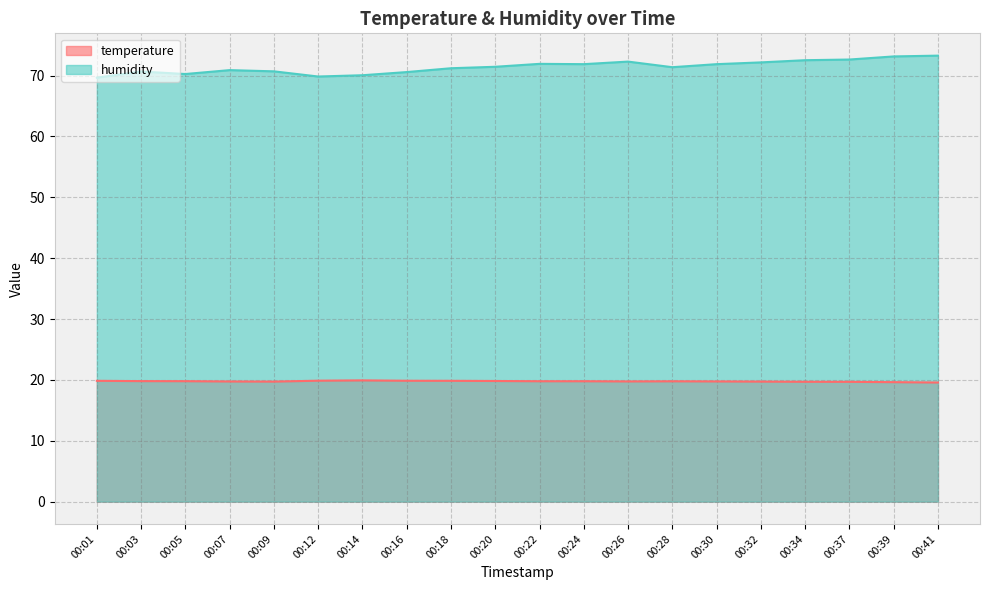

What is the value of the humidity point at the 9th from the left?

71.2